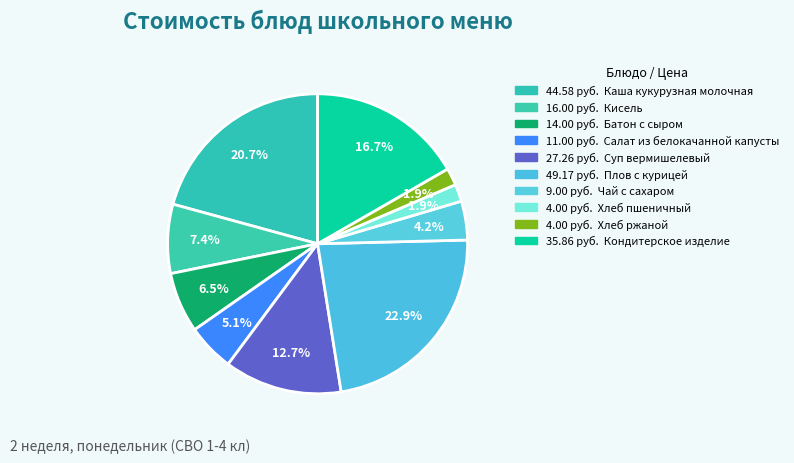

How many slices are in this pie chart?

10